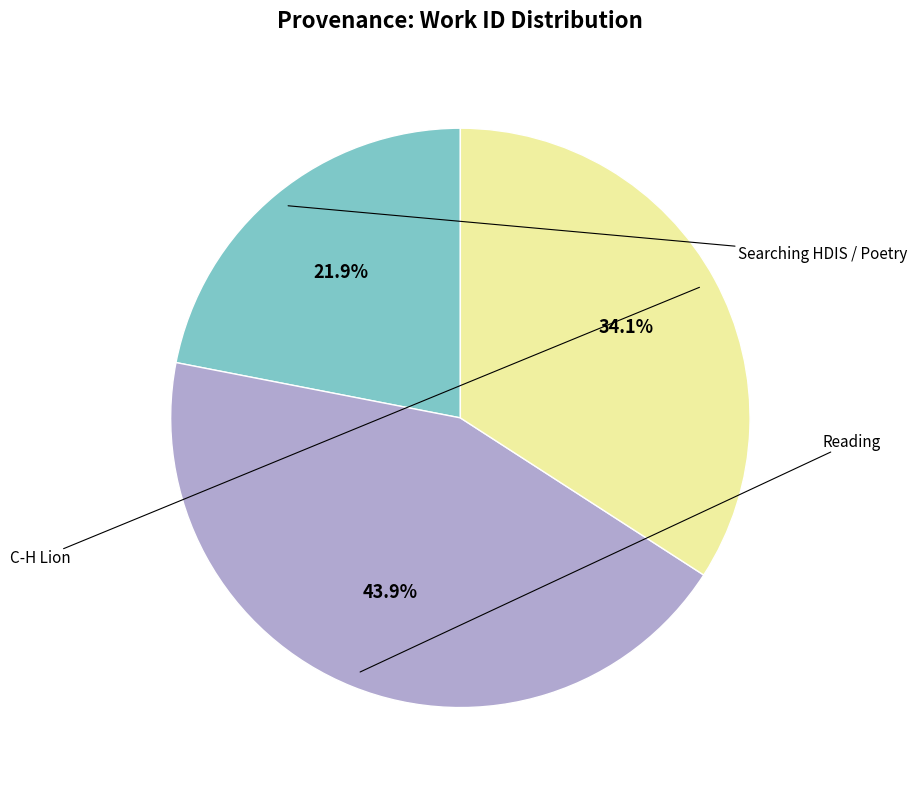

Is there any slice that represents more than half of the pie?

No